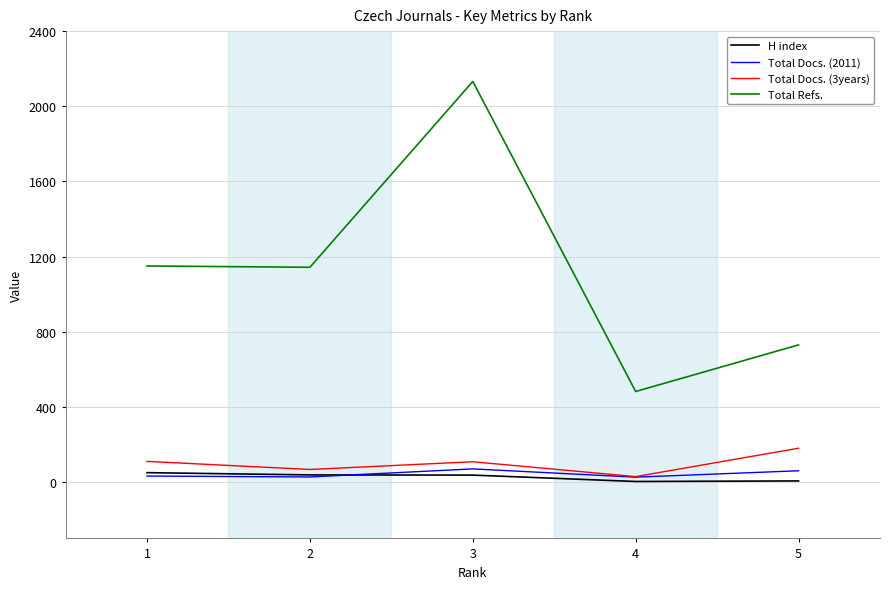

At which category is the sum across all series the highest?

3